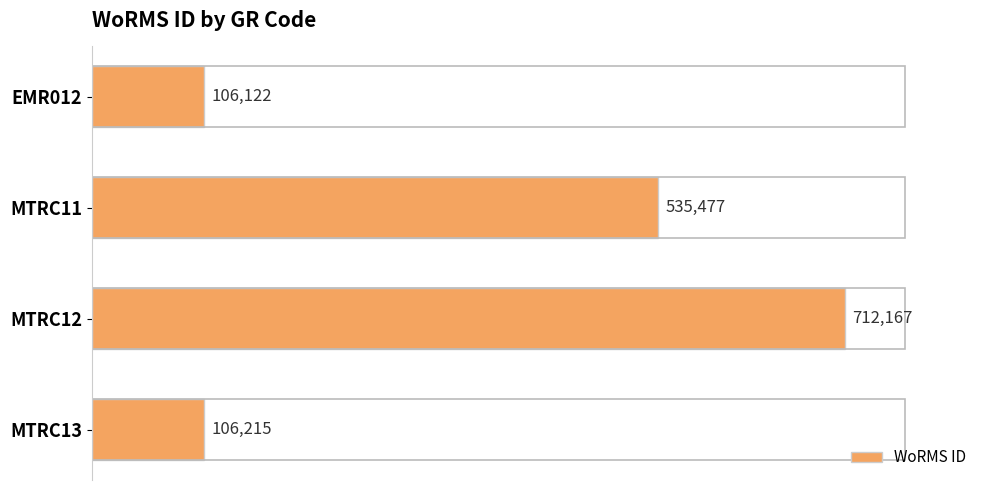

What is the difference between the maximum and minimum values?

606045